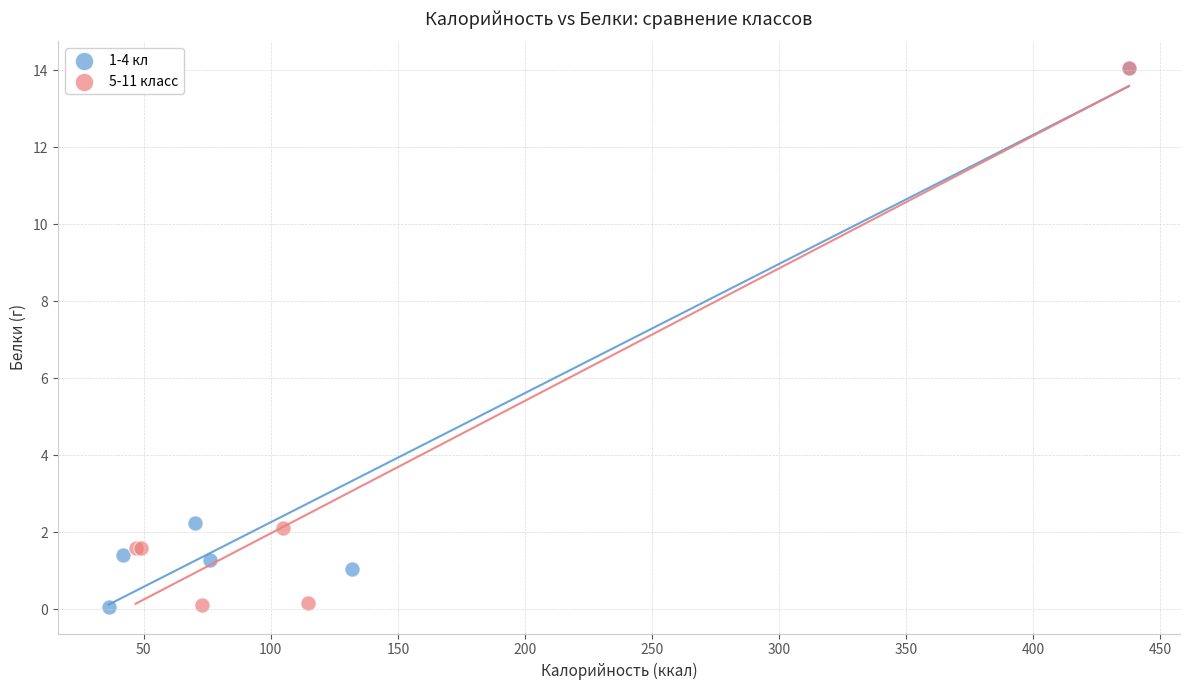

What are all the series names shown in the legend?

1-4 кл, 5-11 класс